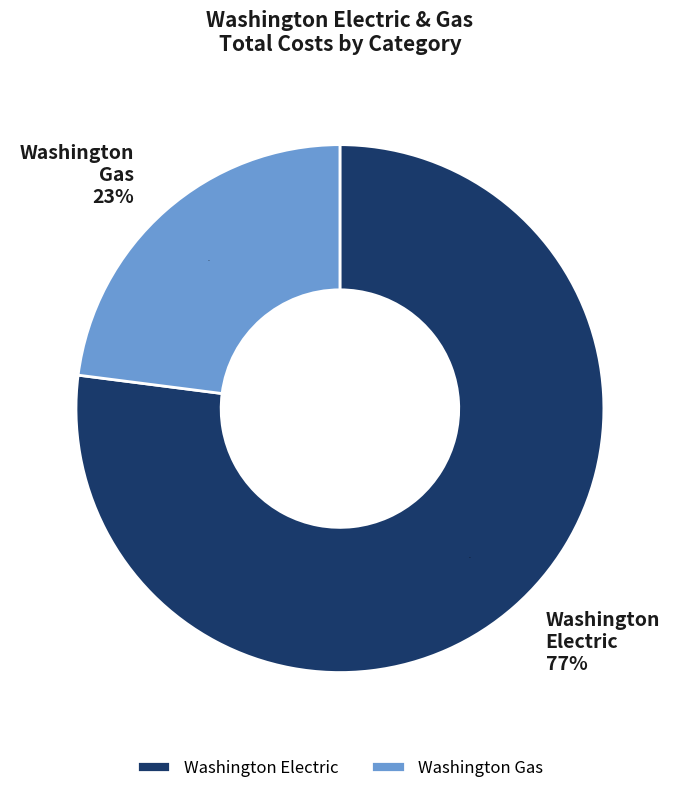

Do 926100 and 930200 together represent more than half of the pie?

Yes